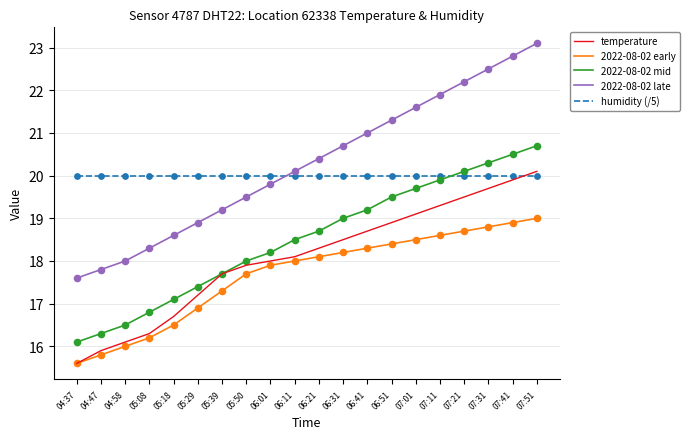

At which category is the sum across all series the highest?

07:51